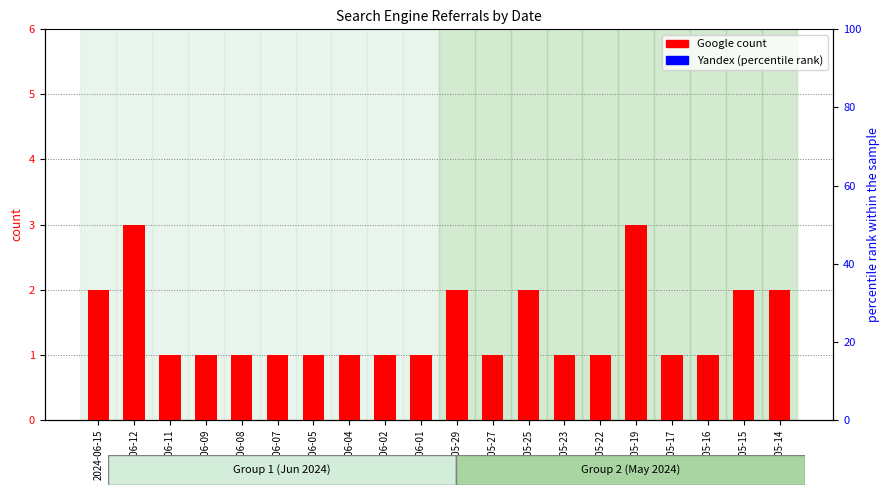

What is the label of the 3rd bar from the left?

2024-06-11